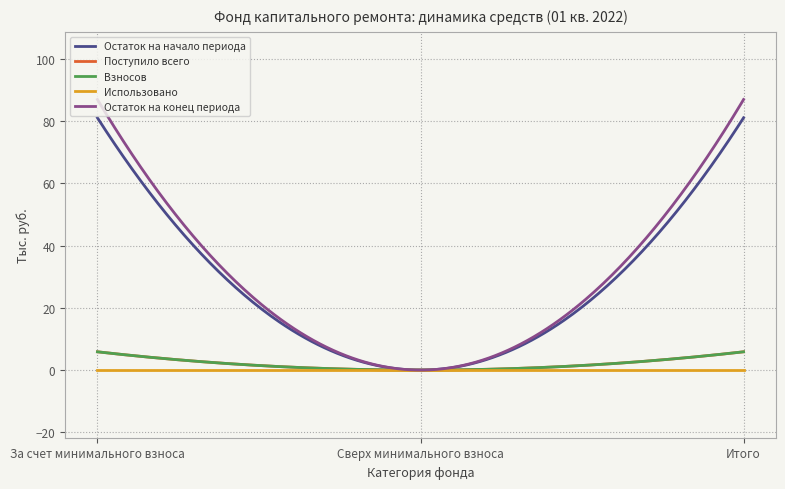

Does the chart display data point markers on the line(s)?

No